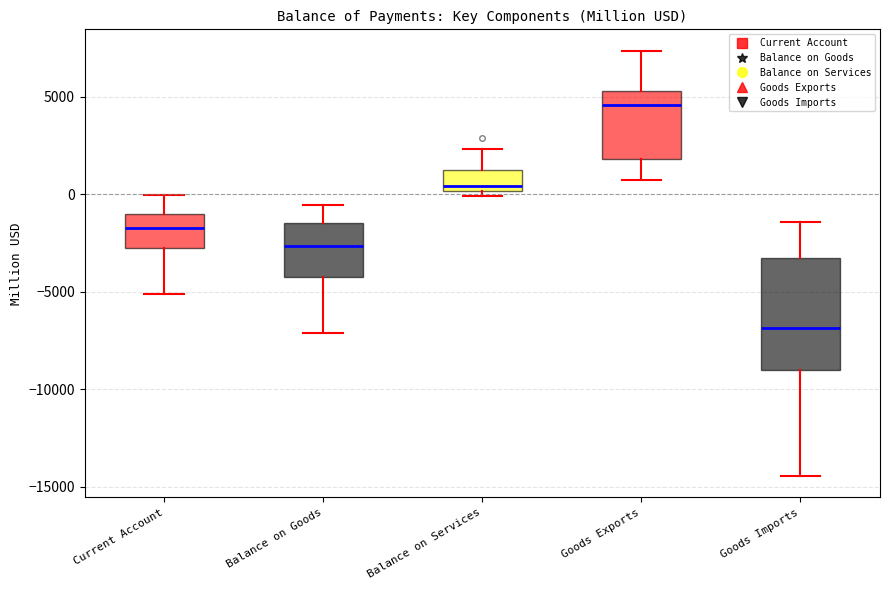

Reading left to right, transcribe this box plot: for each box, give where its median line is, the range the box spans, and where its two whiskers end, as read against the y-axis. The values are not printed on the chart, so give them approximately, as read against the axis.

Current Account: median -1500, box -3000 to -1000, whiskers -5000 to 0
Balance on Goods: median -2500, box -4500 to -1500, whiskers -7000 to -500
Balance on Services: median 500, box 0 to 1500, whiskers 0 (just below the box's lower edge) to 2500
Goods Exports: median 4500, box 2000 to 5500, whiskers 500 to 7500
Goods Imports: median -7000, box -9000 to -3500, whiskers -14500 to -1500